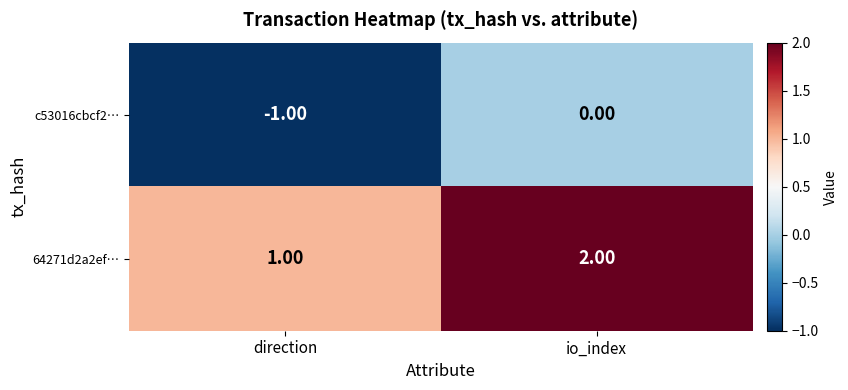

Which label corresponds to the smallest value in the chart?

direction